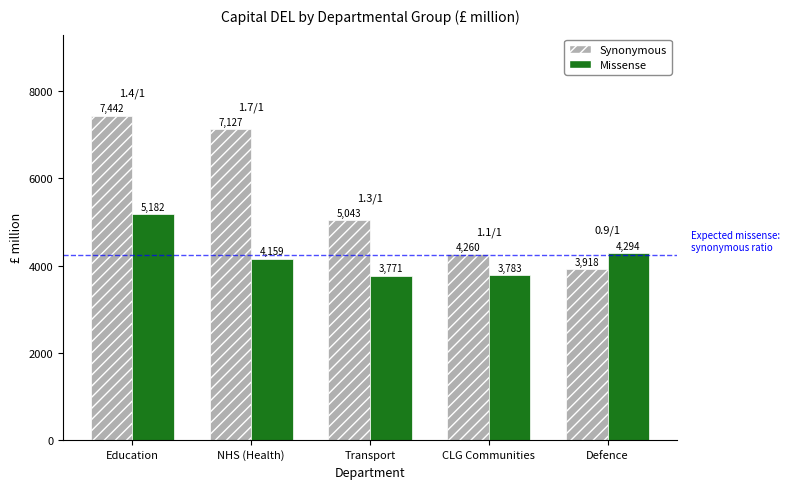

List the series in order of their peak value, highest first.

Synonymous, Missense